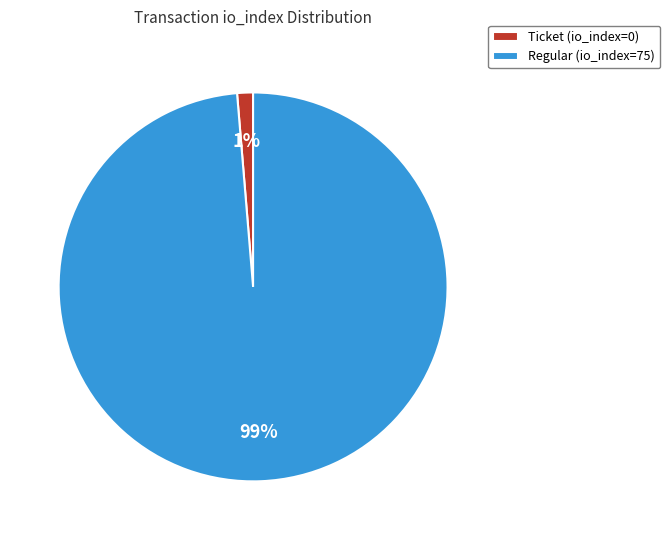

To the nearest percent, what is the average slice percentage?

50%